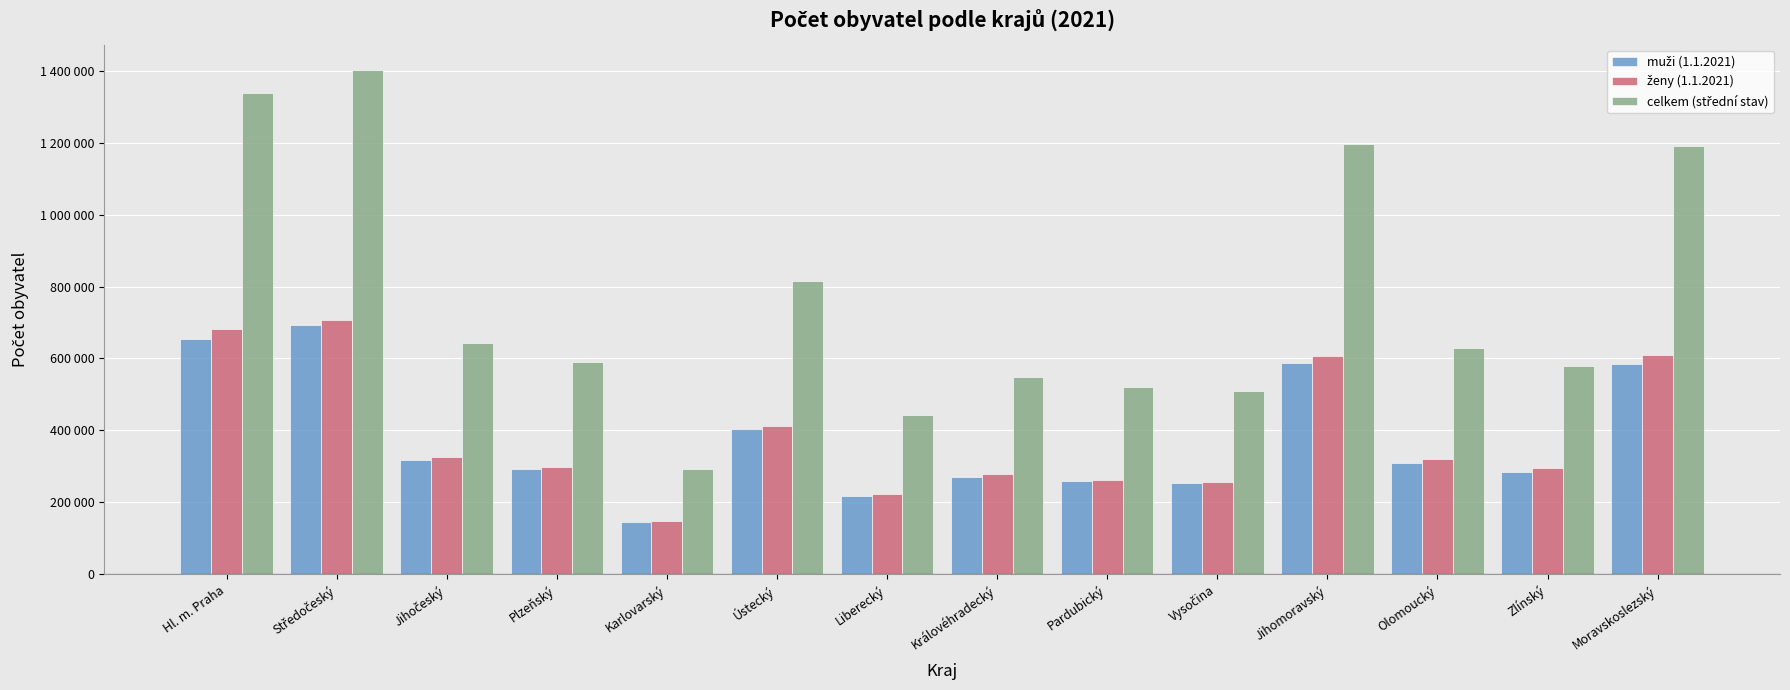

Is it true that muži (1.1.2021) equals 236571 at Jihomoravský?

False